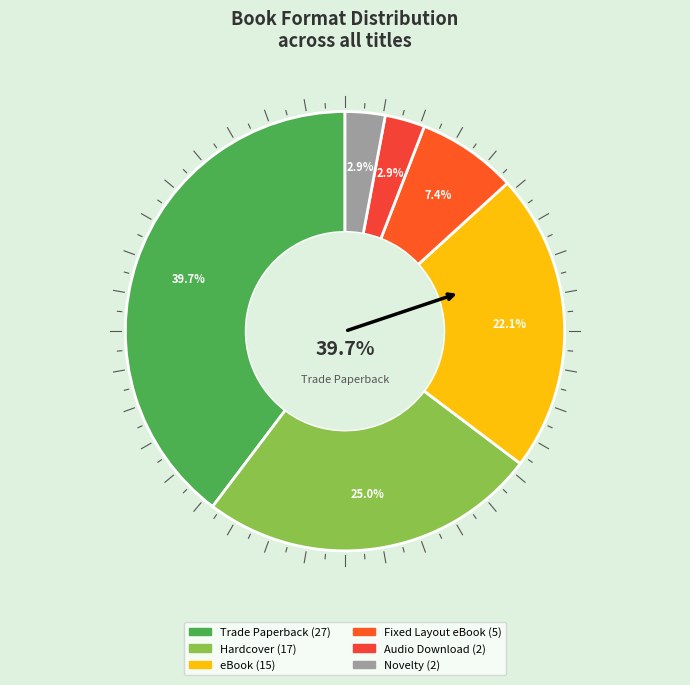

The Hardcover slice represents 25% of the pie. True or false?

True